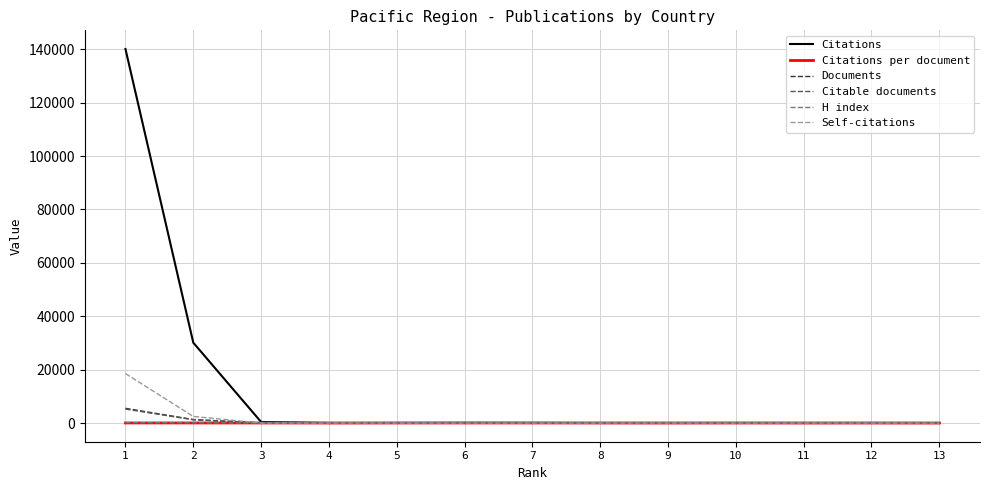

Which series has the largest total across all categories?

Citations